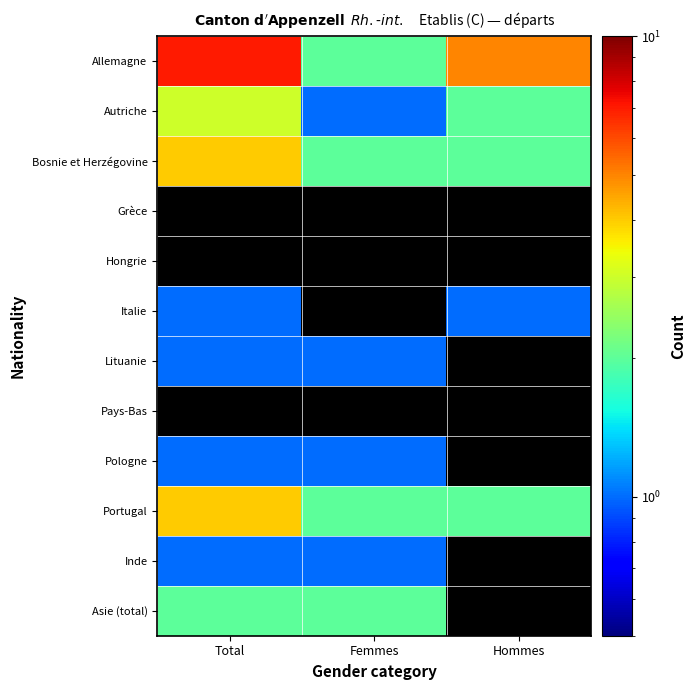

What is the difference between the highest and lowest values at Total?

6.0